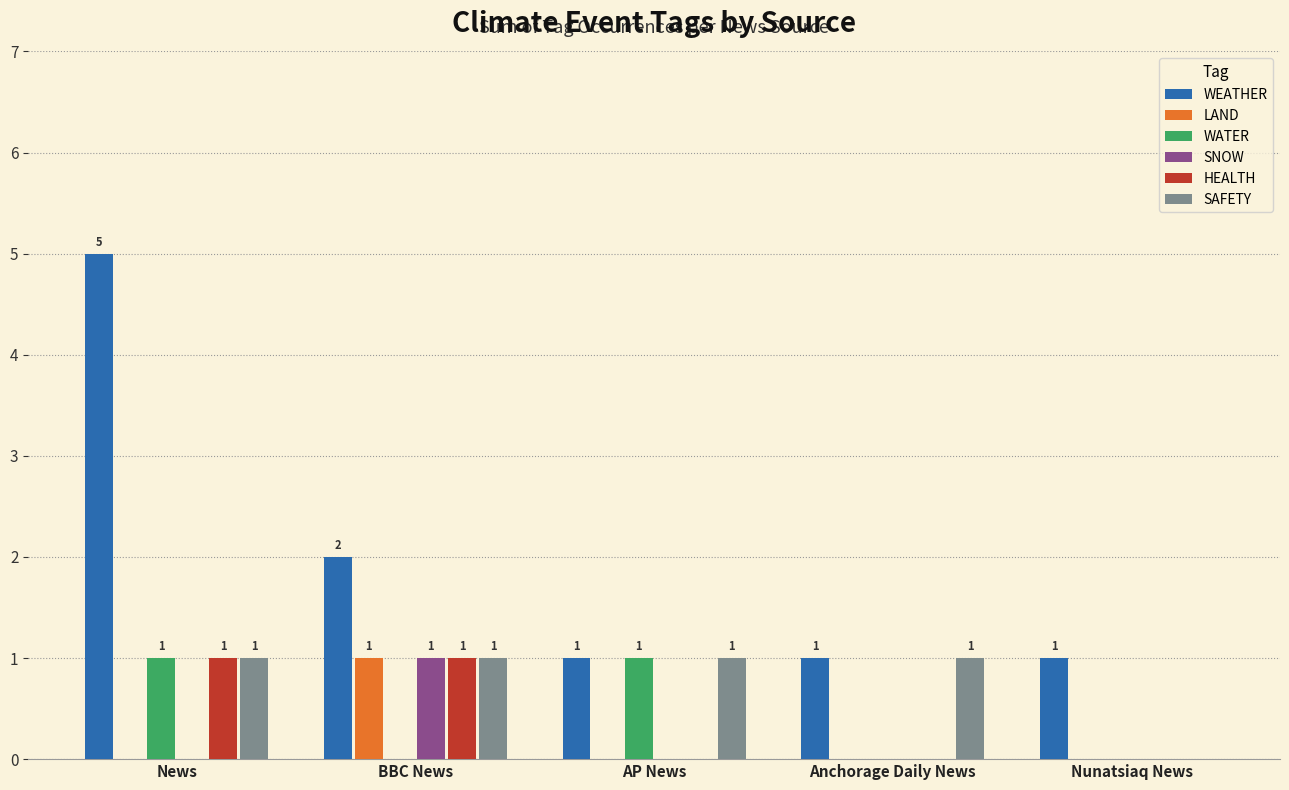

Are the bars horizontal?

No